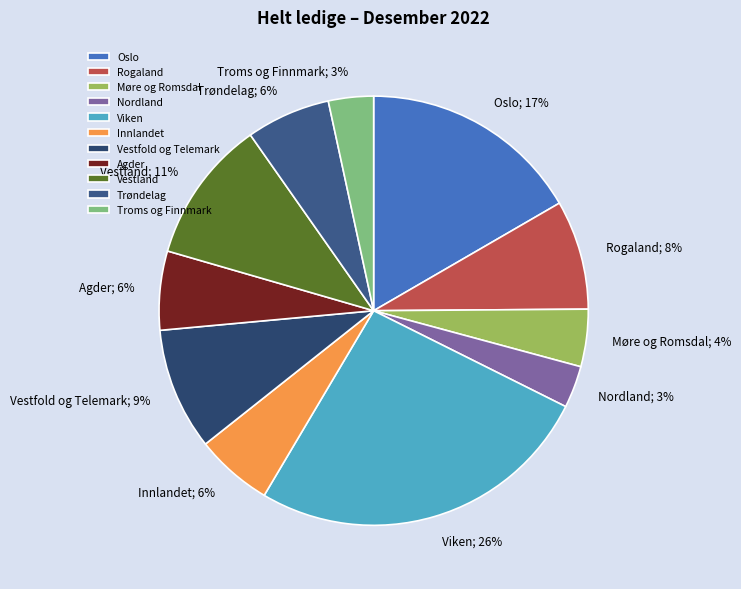

Count the number of slices in the pie.

11